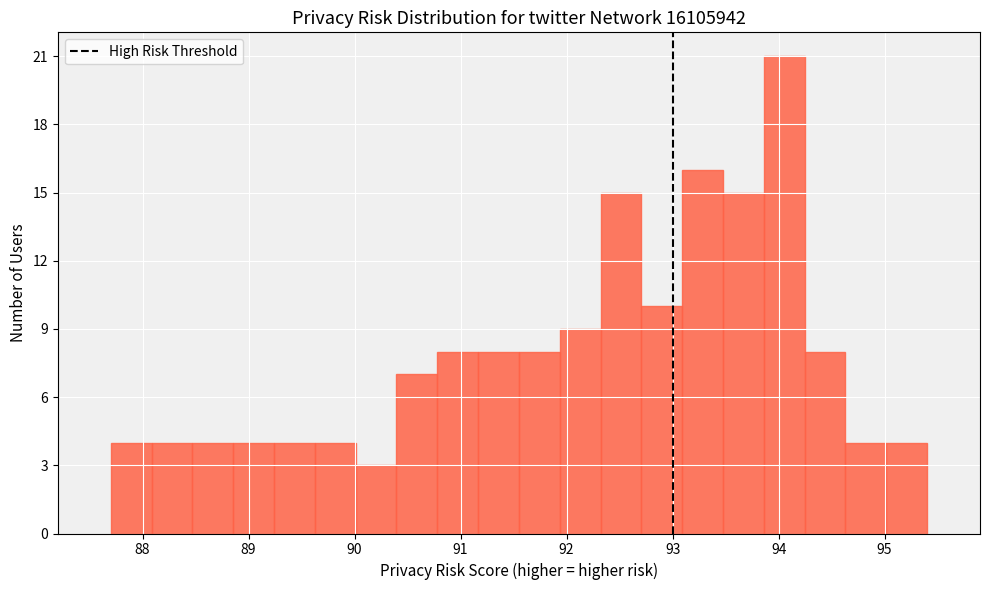

Around what value on the x-axis is the tallest bar? Give the approximate position of its centre, as read against the axis.

94.1